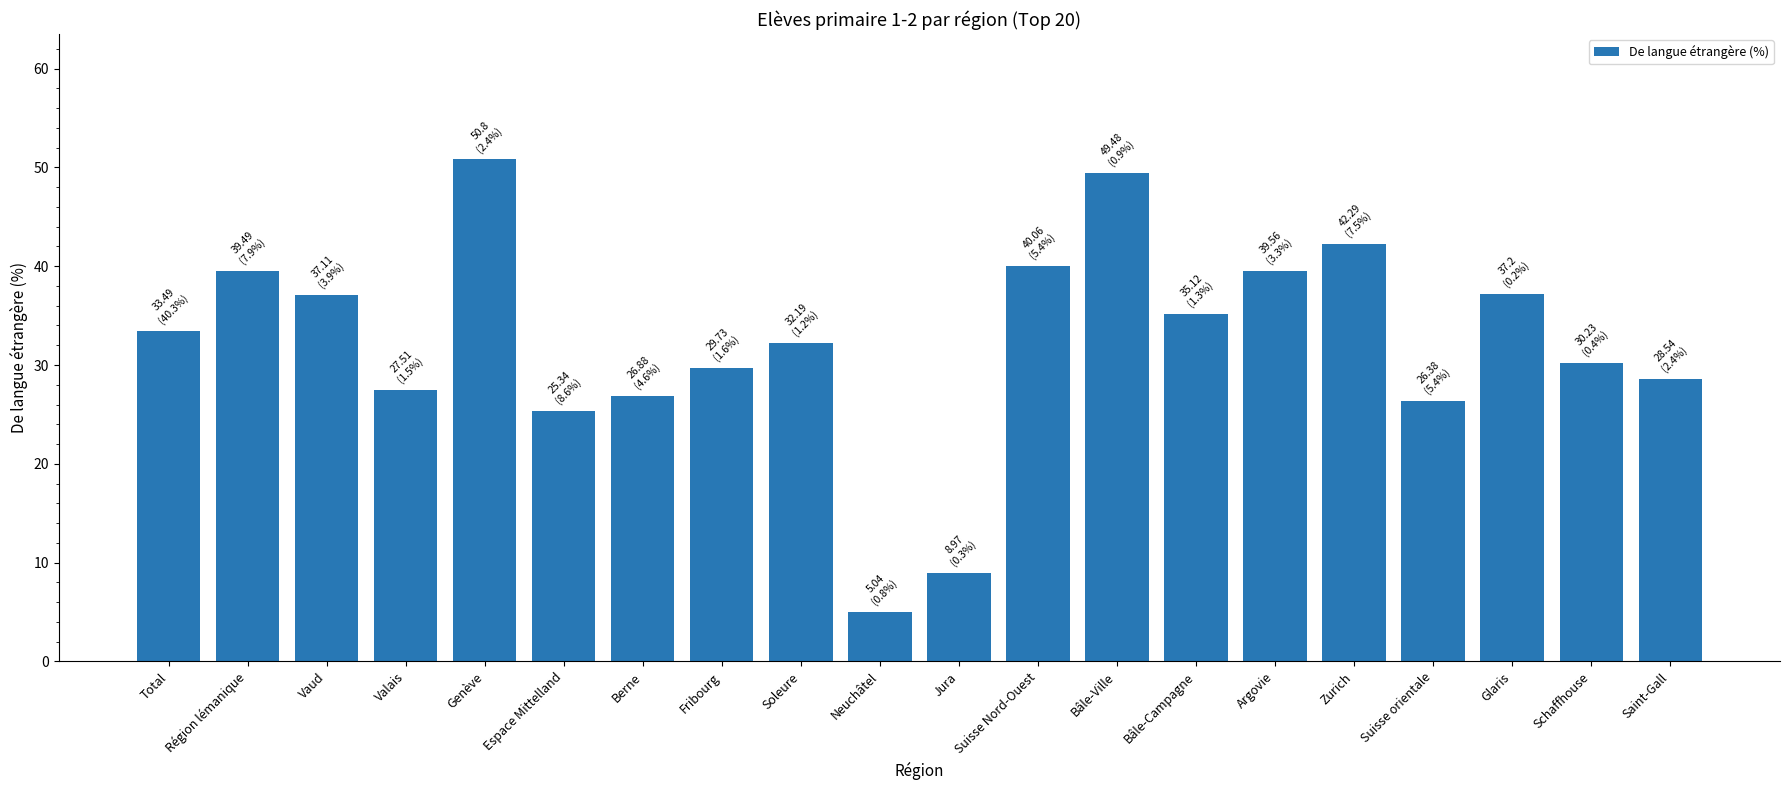

What is the value of the 15th bar from the left?

39.6